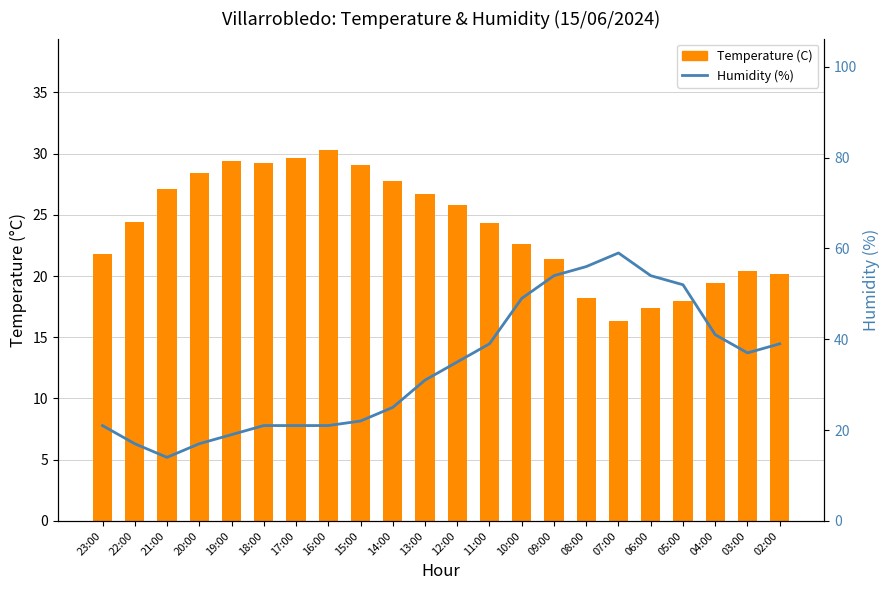

What value does the Humidity (%) series have at 15:00?

22.0